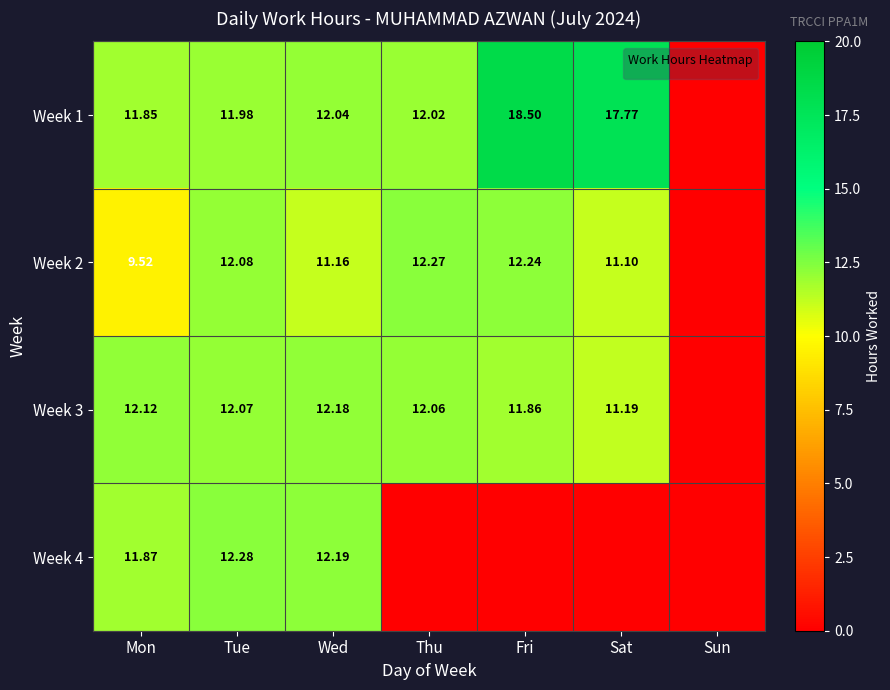

Is the value of Week 3 at Fri greater than the value of Week 2 at Fri?

No